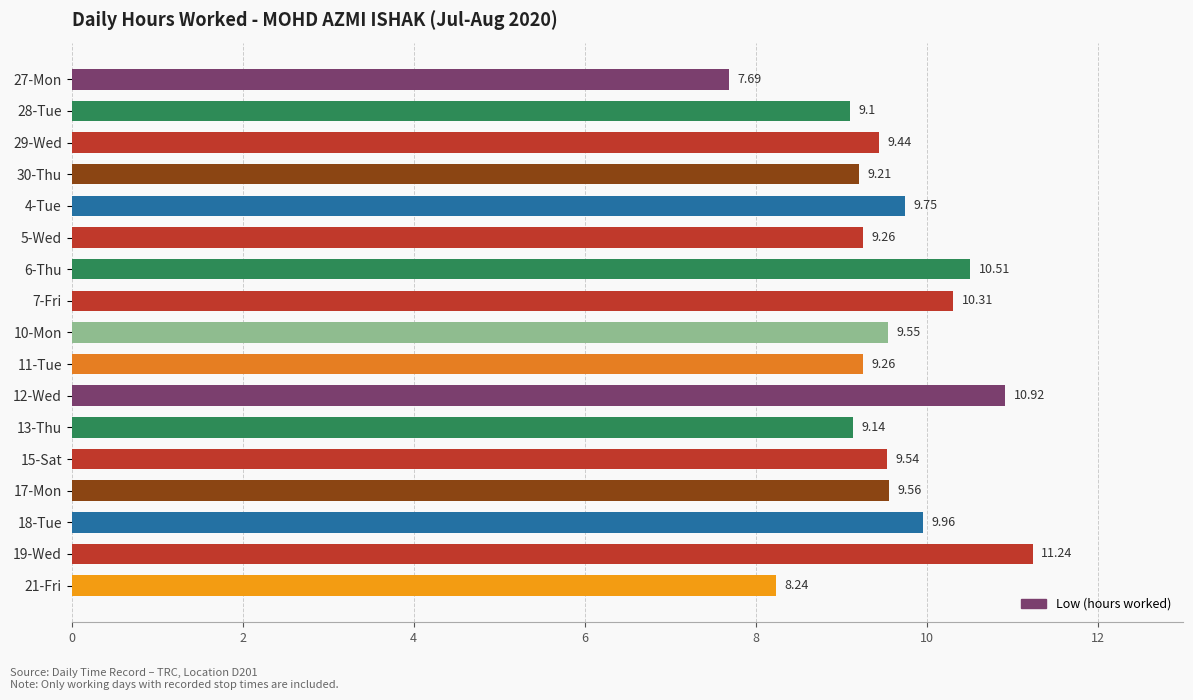

How many distinct data groups are displayed?

1